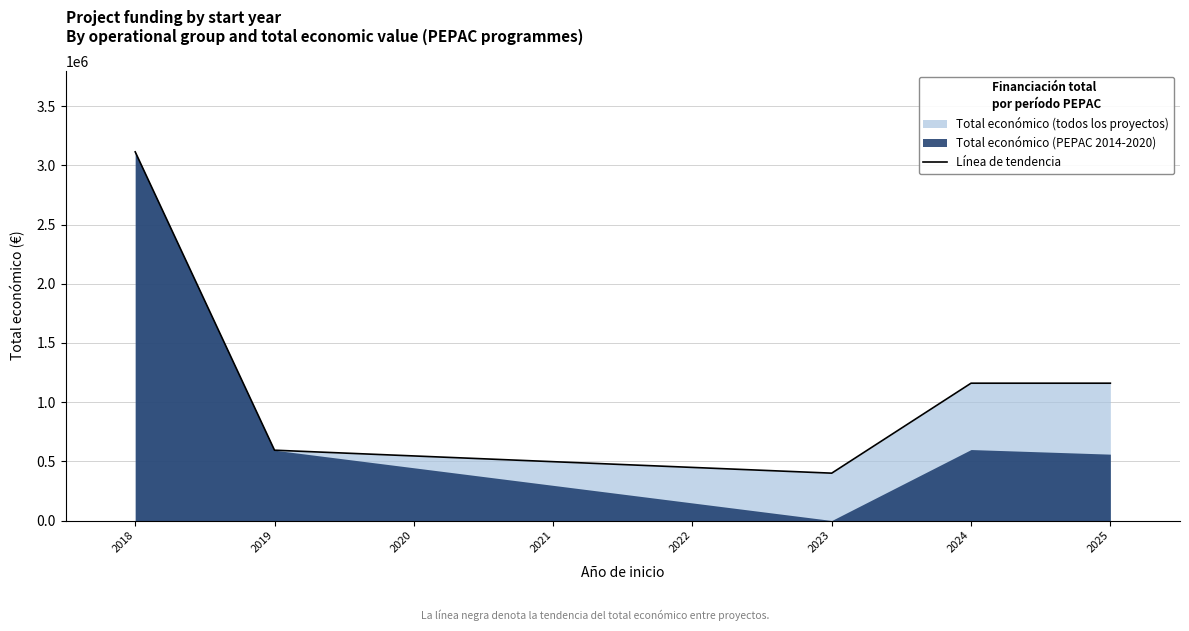

What is the highest value of the Línea de tendencia series?

3114698